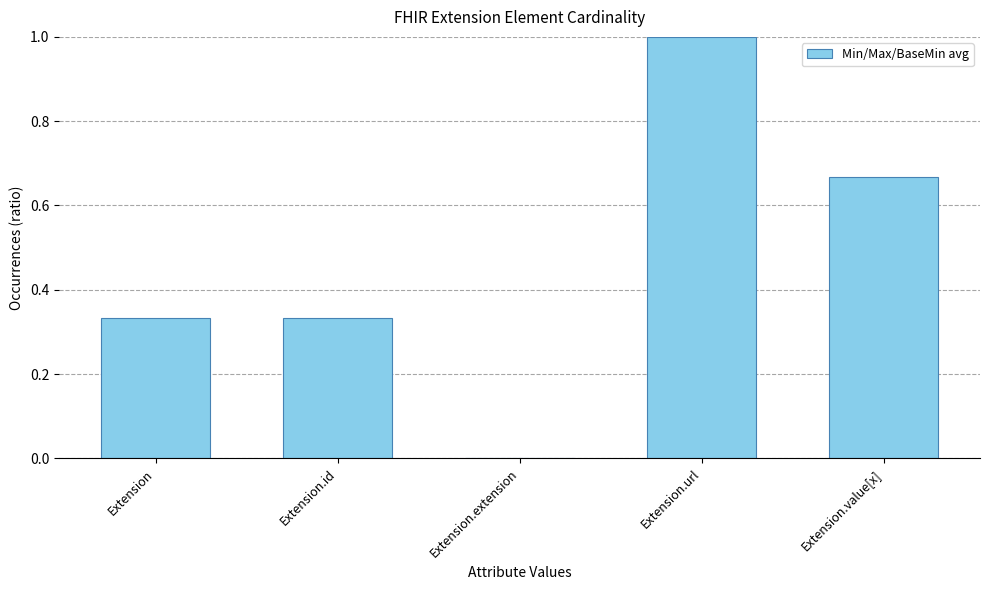

What is the change in value from Extension to Extension.url?

+0.7